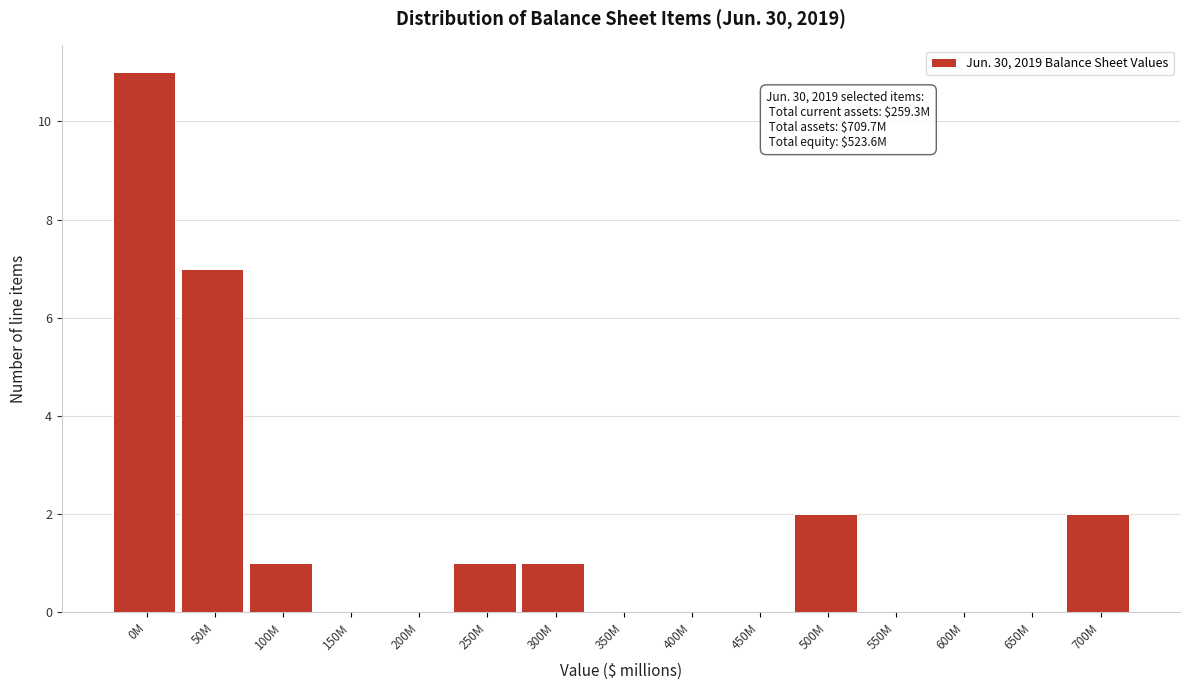

Reading left to right, what are all the values shown in this chart?

0M=11	50M=7	100M=1	150M=0	200M=0	250M=1	300M=1	350M=0	400M=0	450M=0	500M=2	550M=0	600M=0	650M=0	700M=2